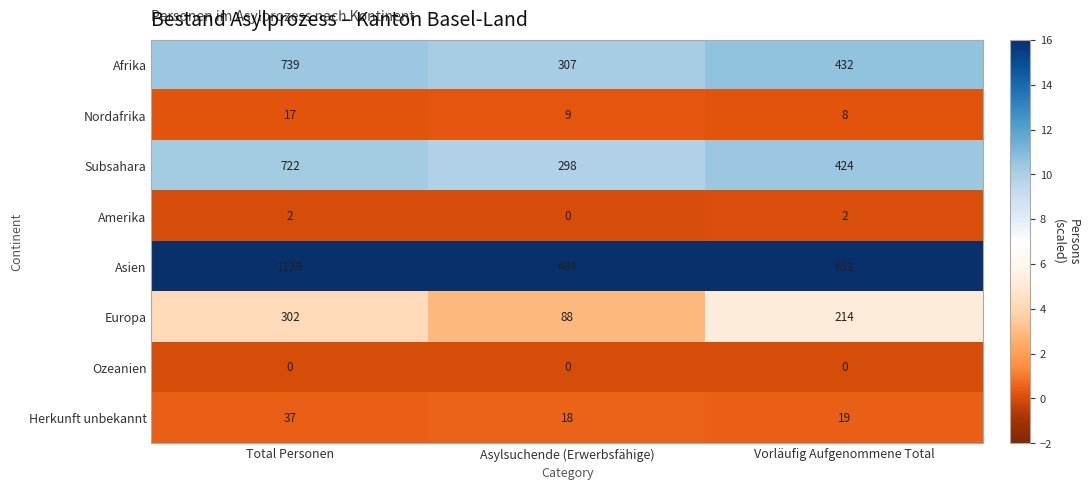

Reading right to left, what are all the values shown in this chart?

Afrika: Vorläufig Aufgenommene Total=432	Asylsuchende (Erwerbsfähige)=307	Total Personen=739
Nordafrika: Vorläufig Aufgenommene Total=8	Asylsuchende (Erwerbsfähige)=9	Total Personen=17
Subsahara: Vorläufig Aufgenommene Total=424	Asylsuchende (Erwerbsfähige)=298	Total Personen=722
Amerika: Vorläufig Aufgenommene Total=2	Asylsuchende (Erwerbsfähige)=0	Total Personen=2
Asien: Vorläufig Aufgenommene Total=652	Asylsuchende (Erwerbsfähige)=484	Total Personen=1136
Europa: Vorläufig Aufgenommene Total=214	Asylsuchende (Erwerbsfähige)=88	Total Personen=302
Ozeanien: Vorläufig Aufgenommene Total=0	Asylsuchende (Erwerbsfähige)=0	Total Personen=0
Herkunft unbekannt: Vorläufig Aufgenommene Total=19	Asylsuchende (Erwerbsfähige)=18	Total Personen=37